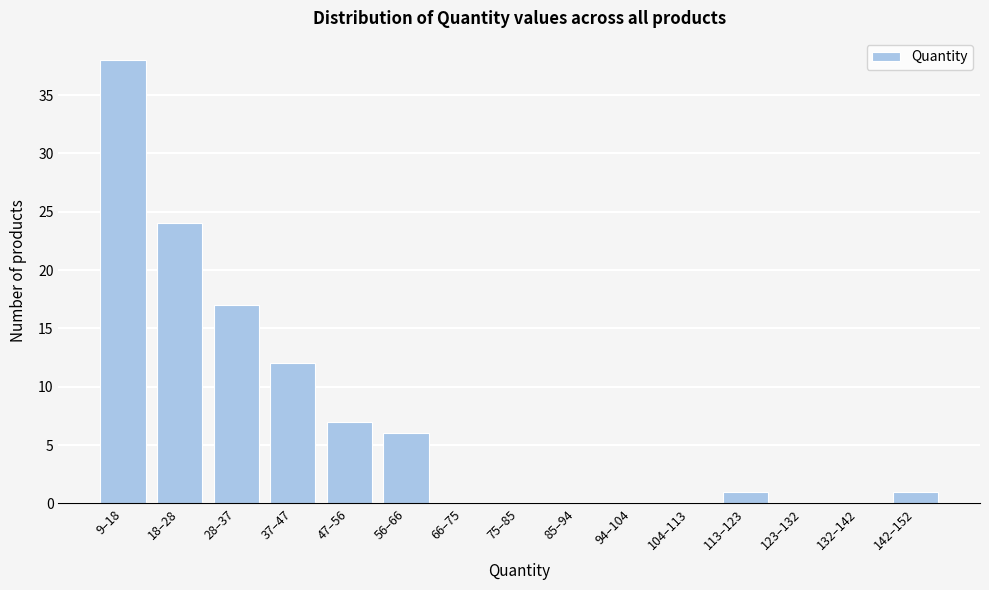

Reading left to right, list all the values displayed in this chart.

9–18=38	18–28=24	28–37=17	37–47=12	47–56=7	56–66=6	66–75=0	75–85=0	85–94=0	94–104=0	104–113=0	113–123=1	123–132=0	132–142=0	142–152=1